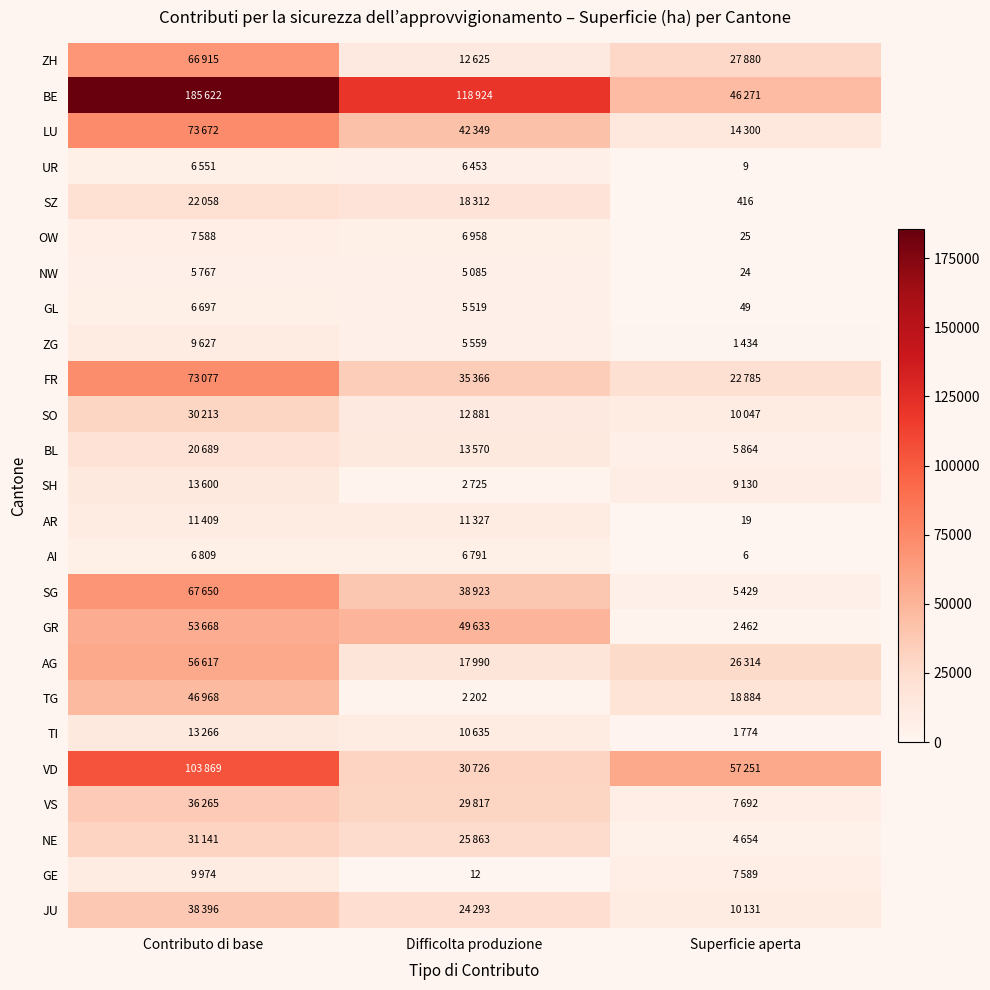

What is the difference between the SG values at Contributo di base and Superficie aperta?

62221